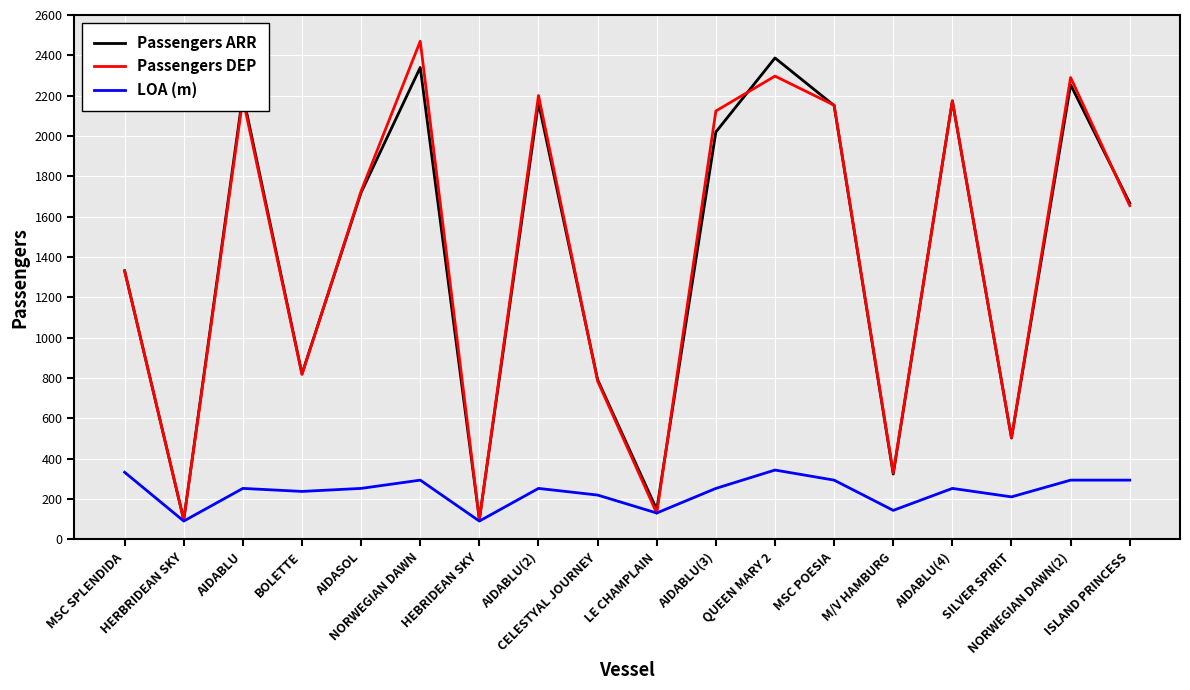

What is the sum of the LOA (m) values at NORWEGIAN DAWN and M/V HAMBURG?

438